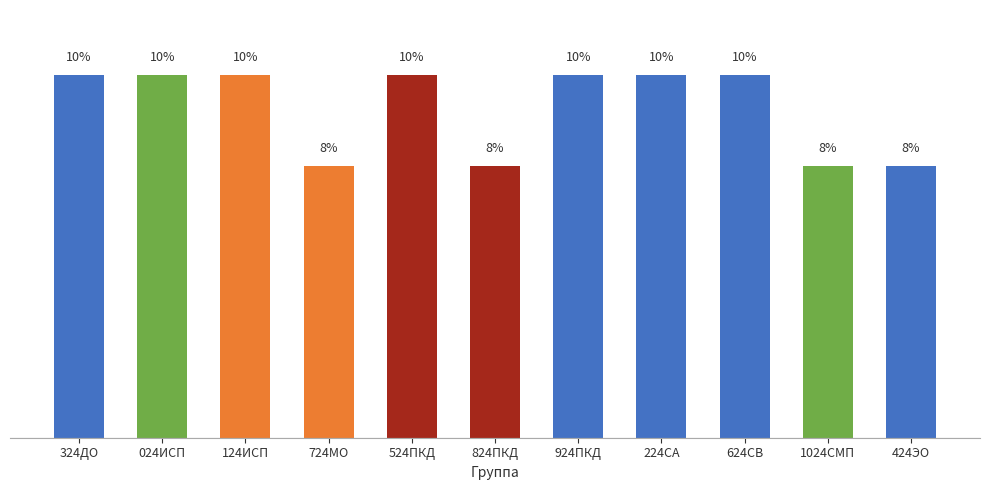

How many values are between 7 and 10?

11